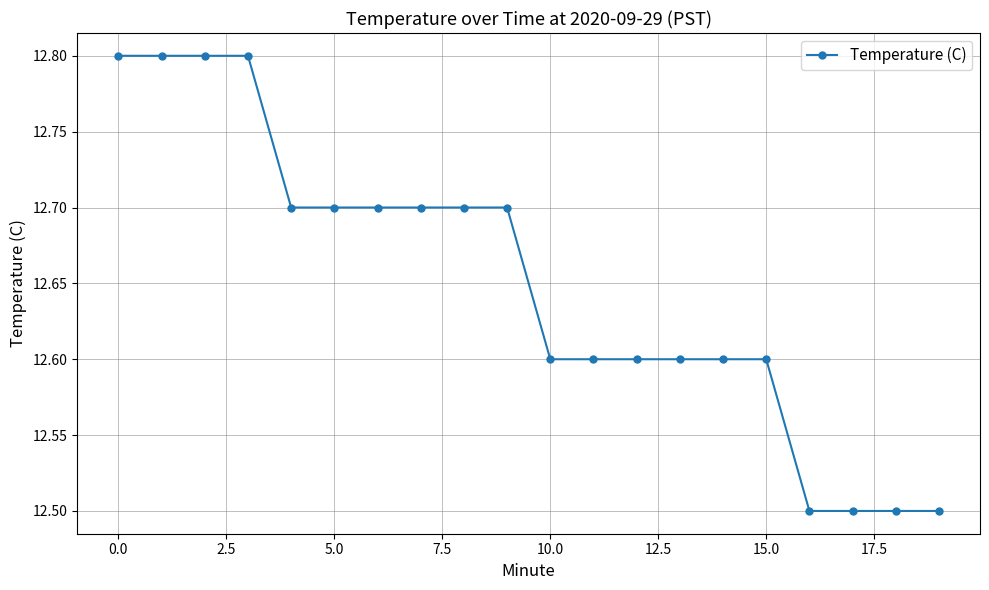

What is the value of the 13th point from the left?

12.6